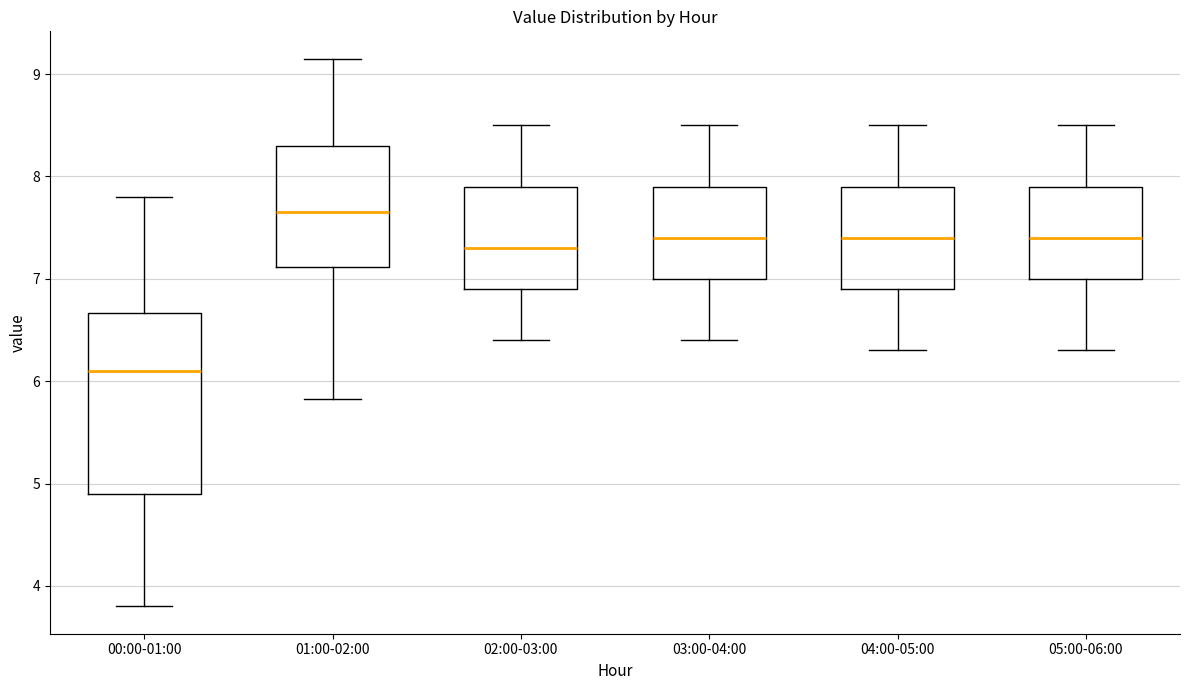

Reading left to right, read every box against the y-axis: the position of its median line, the range the box covers, and the ends of its whiskers. The values are not printed on the chart, so give them approximately, as read against the axis.

00:00-01:00: median 6.1, box 4.9 to 6.7, whiskers 3.8 to 7.8
01:00-02:00: median 7.7, box 7.1 to 8.3, whiskers 5.8 to 9.2
02:00-03:00: median 7.3, box 6.9 to 7.9, whiskers 6.4 to 8.5
03:00-04:00: median 7.4, box 7.0 to 7.9, whiskers 6.4 to 8.5
04:00-05:00: median 7.4, box 6.9 to 7.9, whiskers 6.3 to 8.5
05:00-06:00: median 7.4, box 7.0 to 7.9, whiskers 6.3 to 8.5